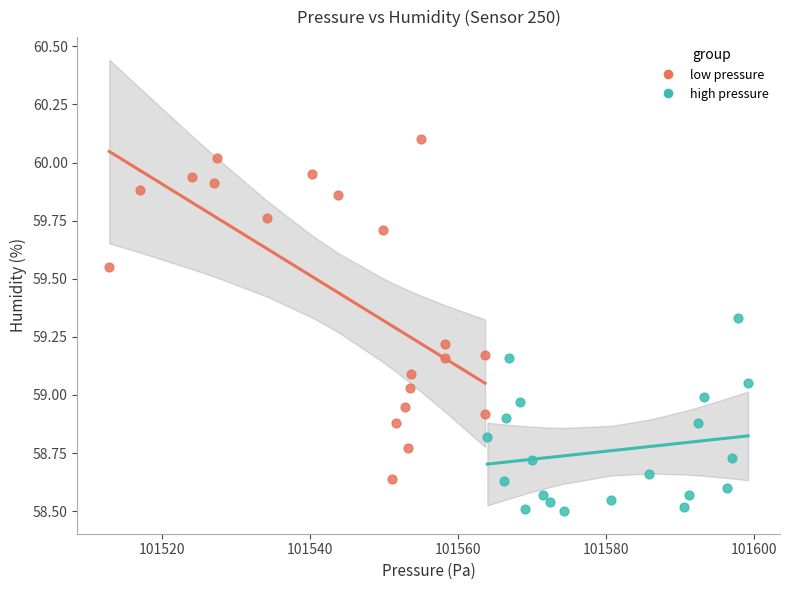

Which series contains the lowest Y value?

high pressure